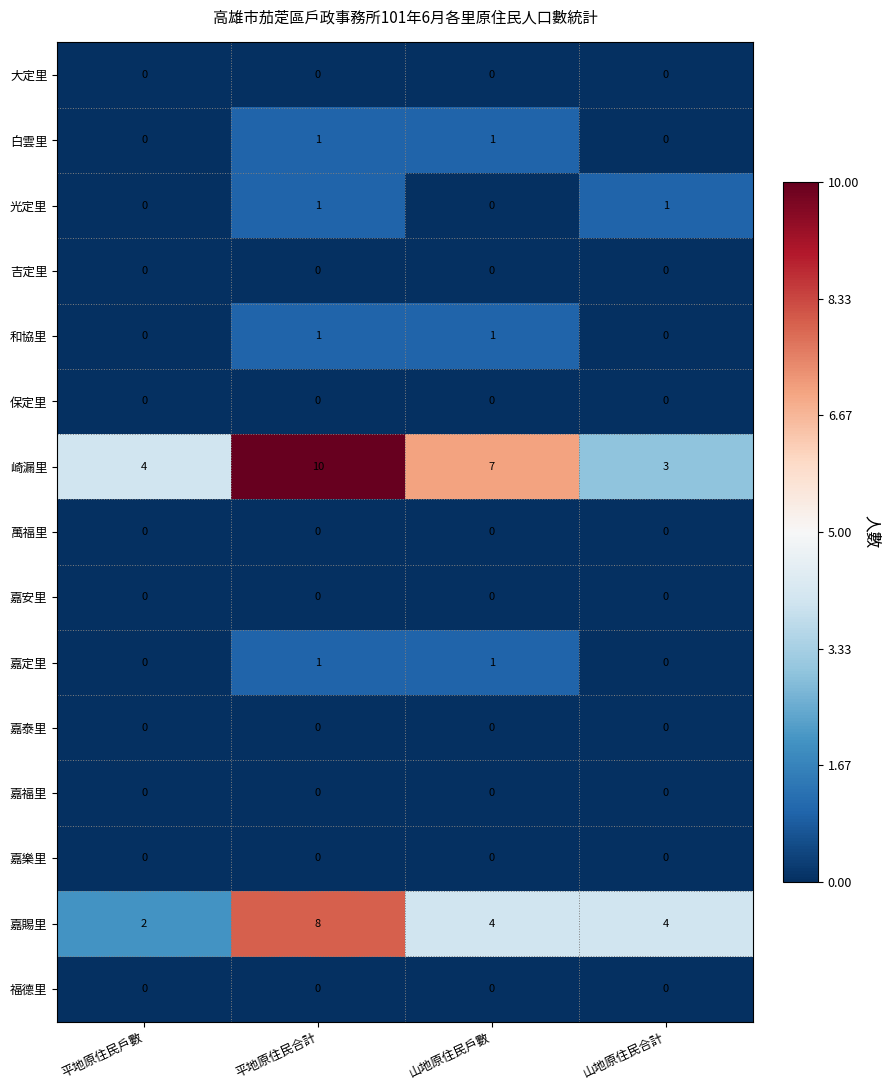

What is the lowest value of the 崎漏里 series?

3